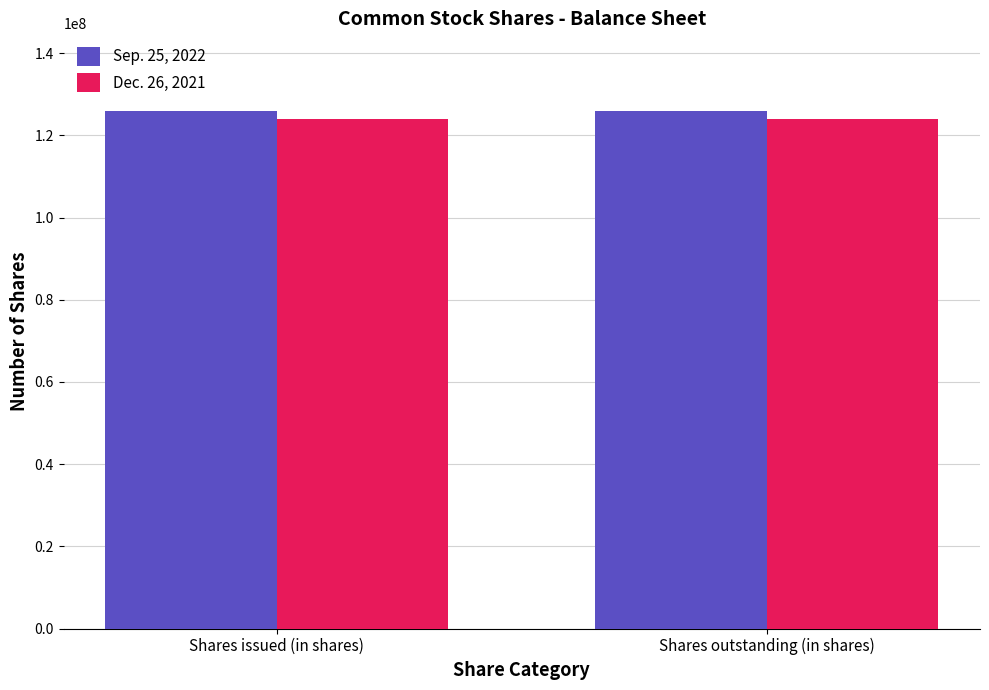

What is the sum of all Dec. 26, 2021 values?

247974848